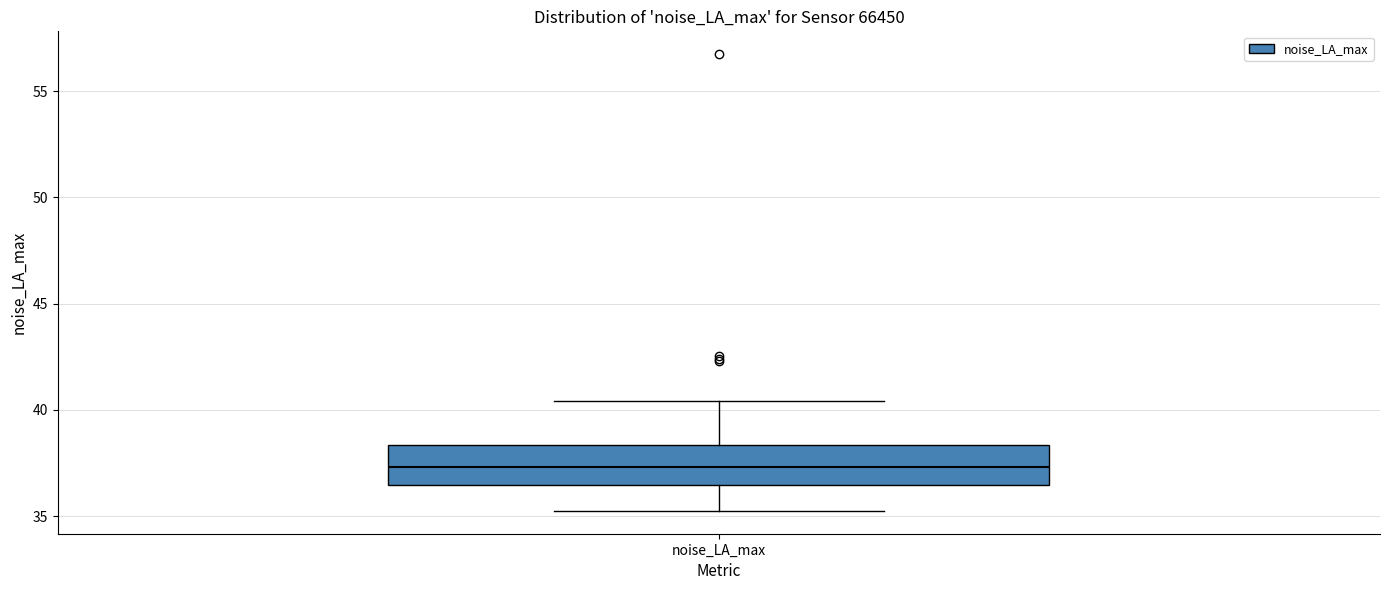

Transcribe this box plot: give where the median line is, the range the box spans, and where the two whiskers end, as read against the y-axis. The values are not printed on the chart, so give them approximately, as read against the axis.

median 37.5, box 36.5 to 38.5, whiskers 35.5 to 40.5